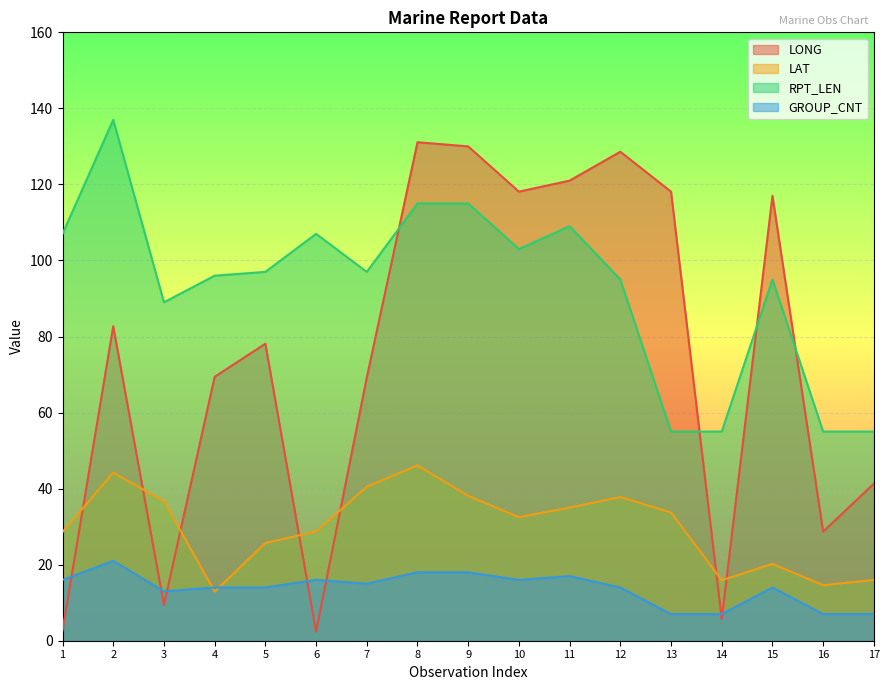

How many lines are shown in the chart?

4